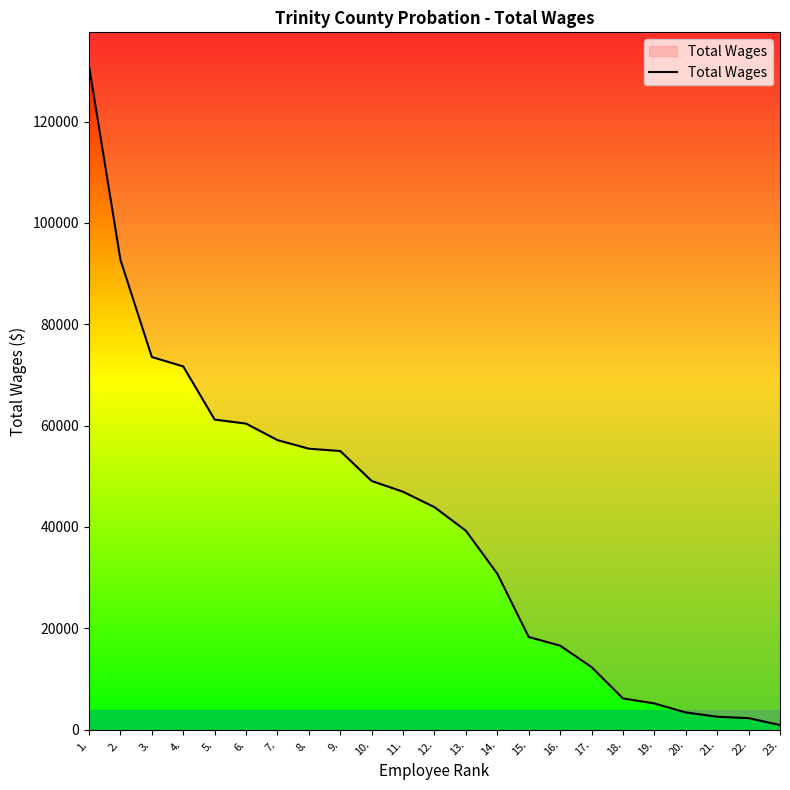

Where does the data first go above 43894?

1.